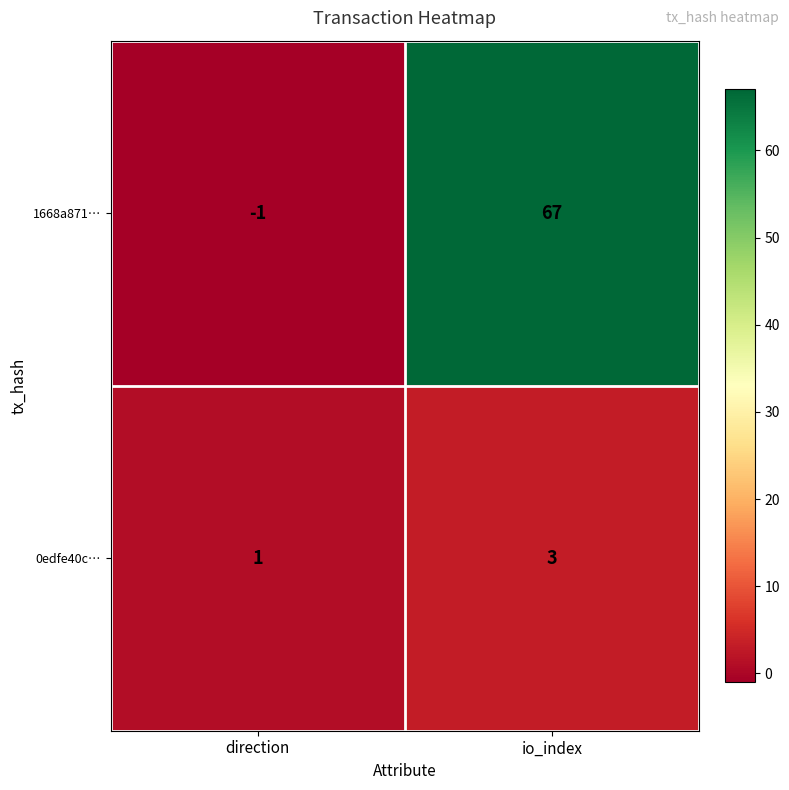

What is the minimum value shown in the chart?

-1